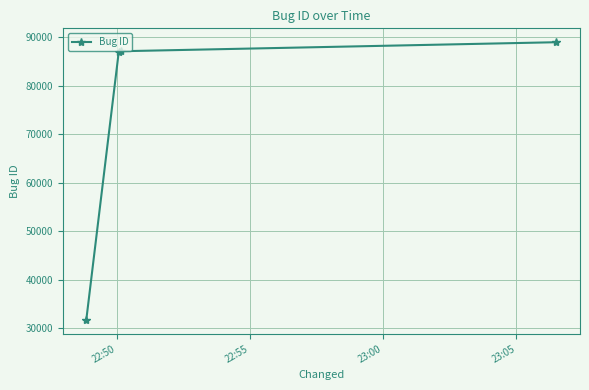

What is the greatest value displayed?

88924